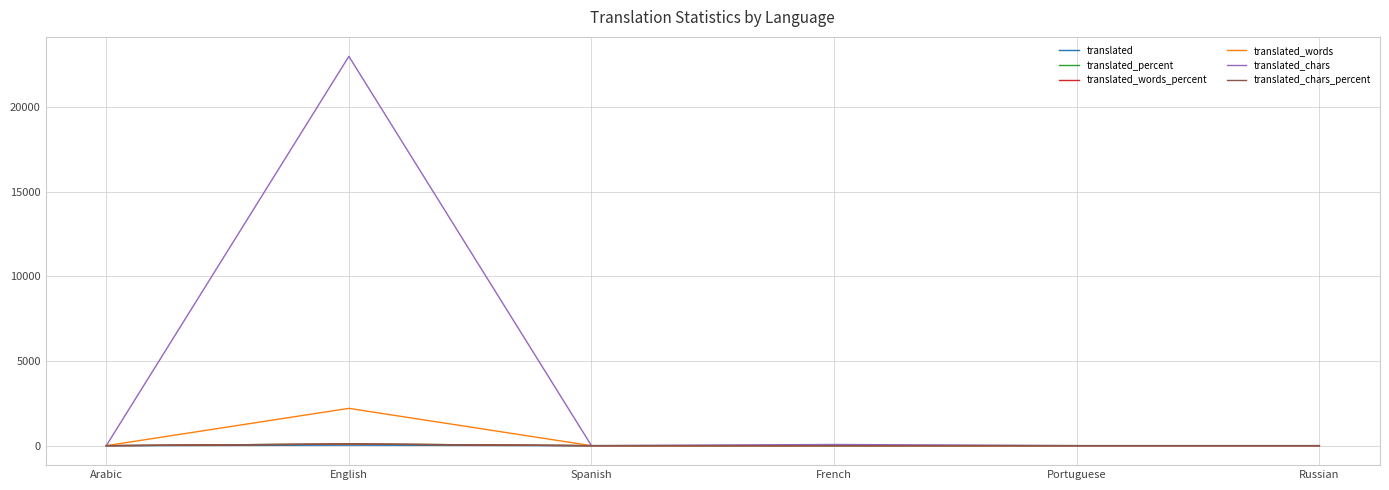

Does the chart display data point markers on the line(s)?

No